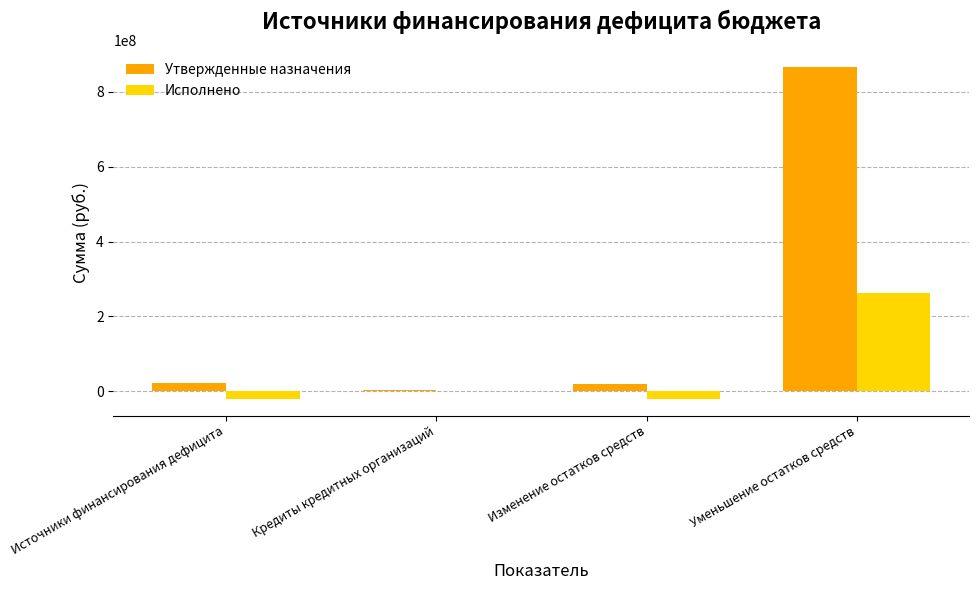

Count the number of categories in the chart.

4